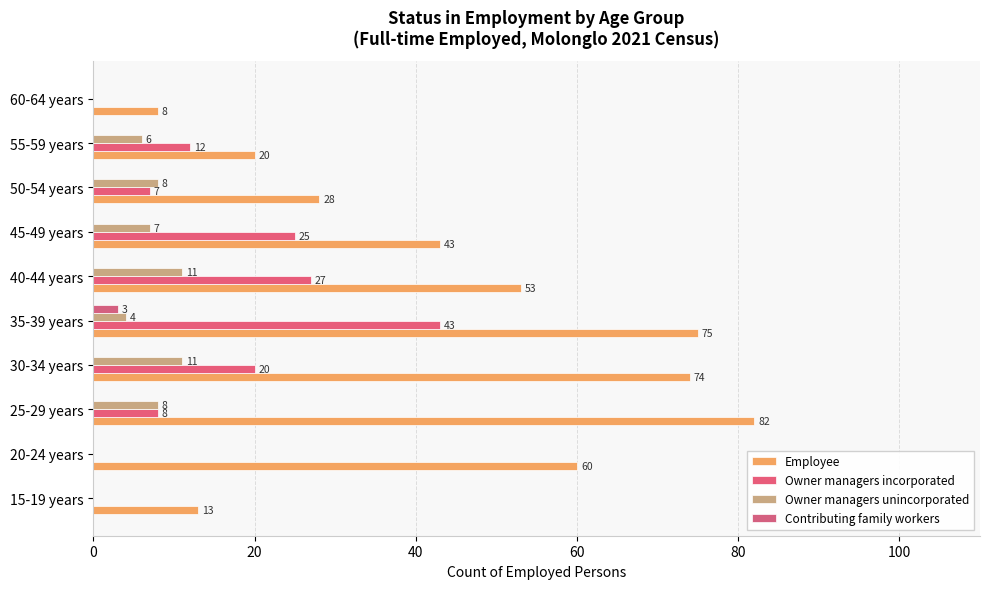

What is the difference between the second highest and second lowest values in the Owner managers incorporated series?

27